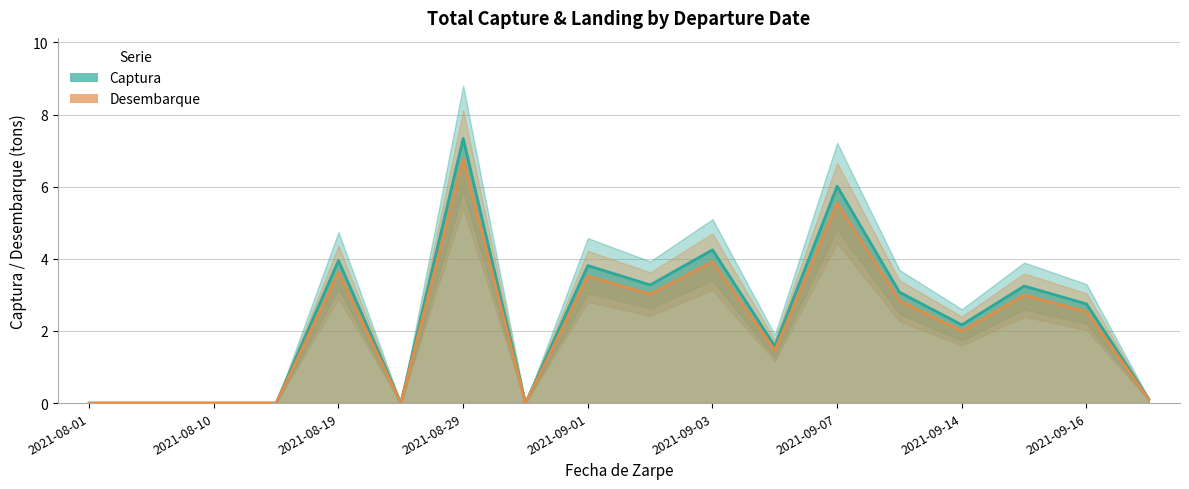

What is the label of the 14th point from the left?

2021-09-09